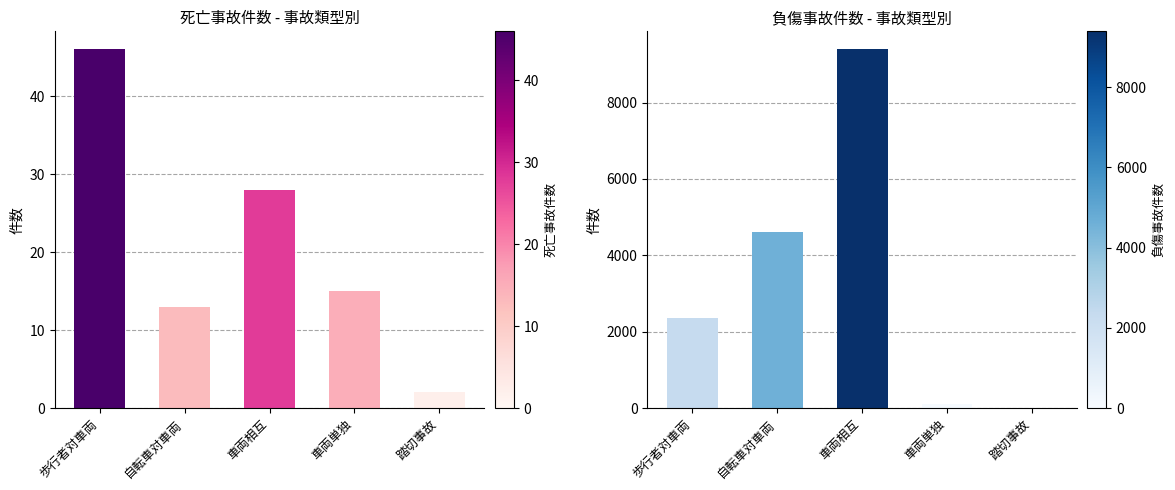

What is the sum of all 死亡事故件数 values?

104